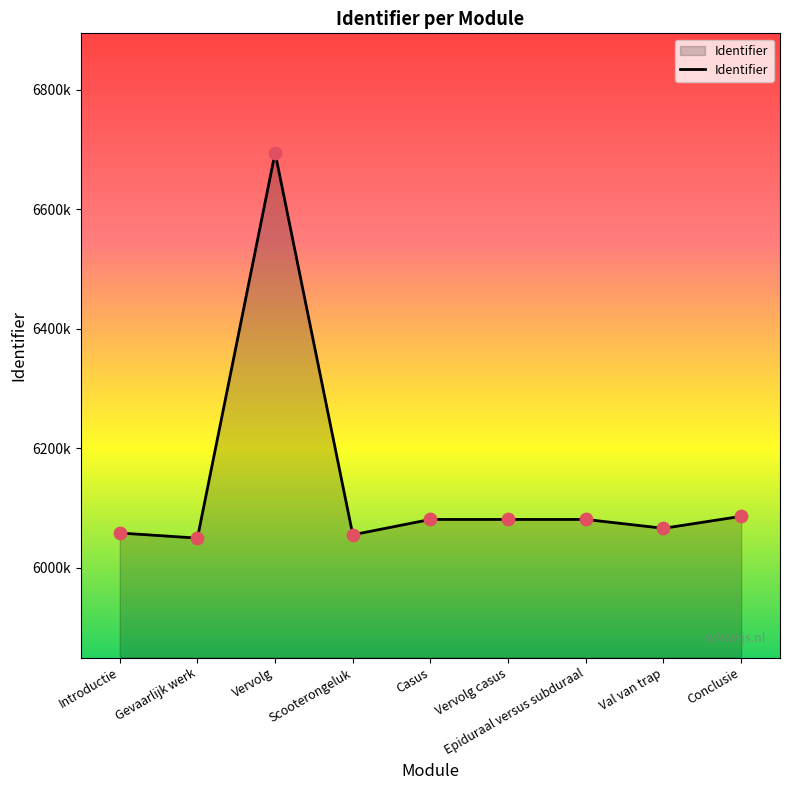

Between Val van trap and Epiduraal versus subduraal, which is larger?

Epiduraal versus subduraal